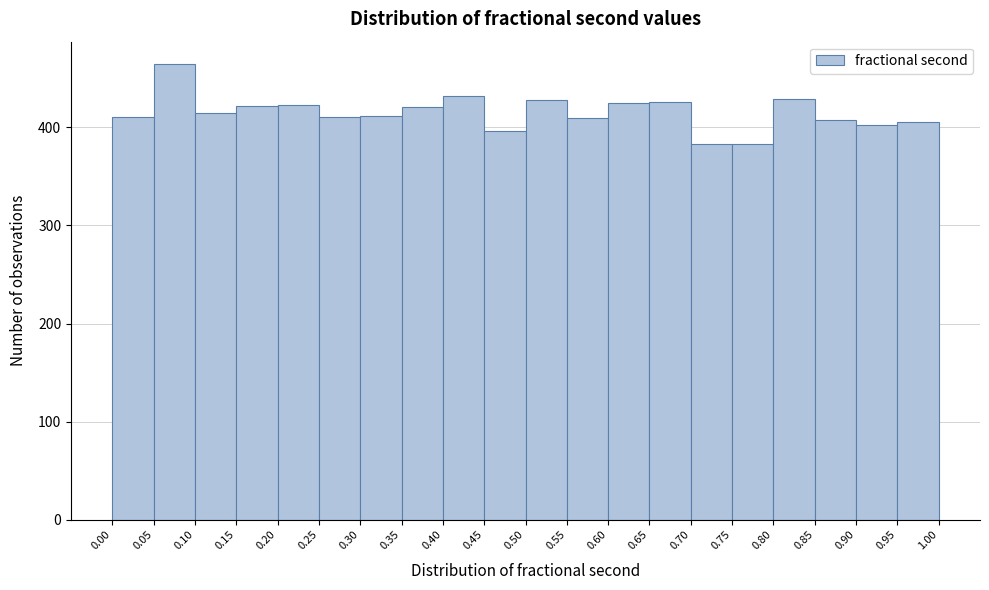

What is the height of the bar covering 0.55 to 0.60 on the x-axis? The values are not printed on the chart, so give them approximately, as read against the axis.

410